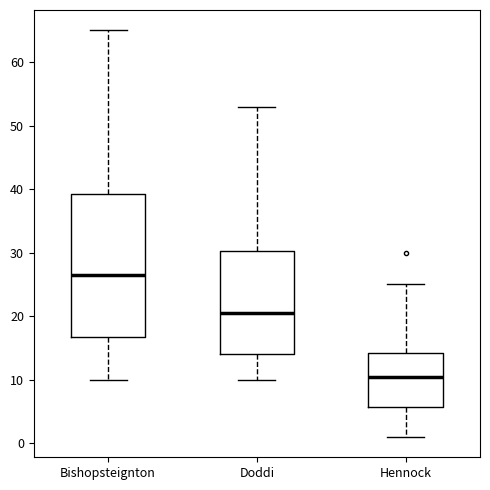

Which box's median line is the highest?

Bishopsteignton